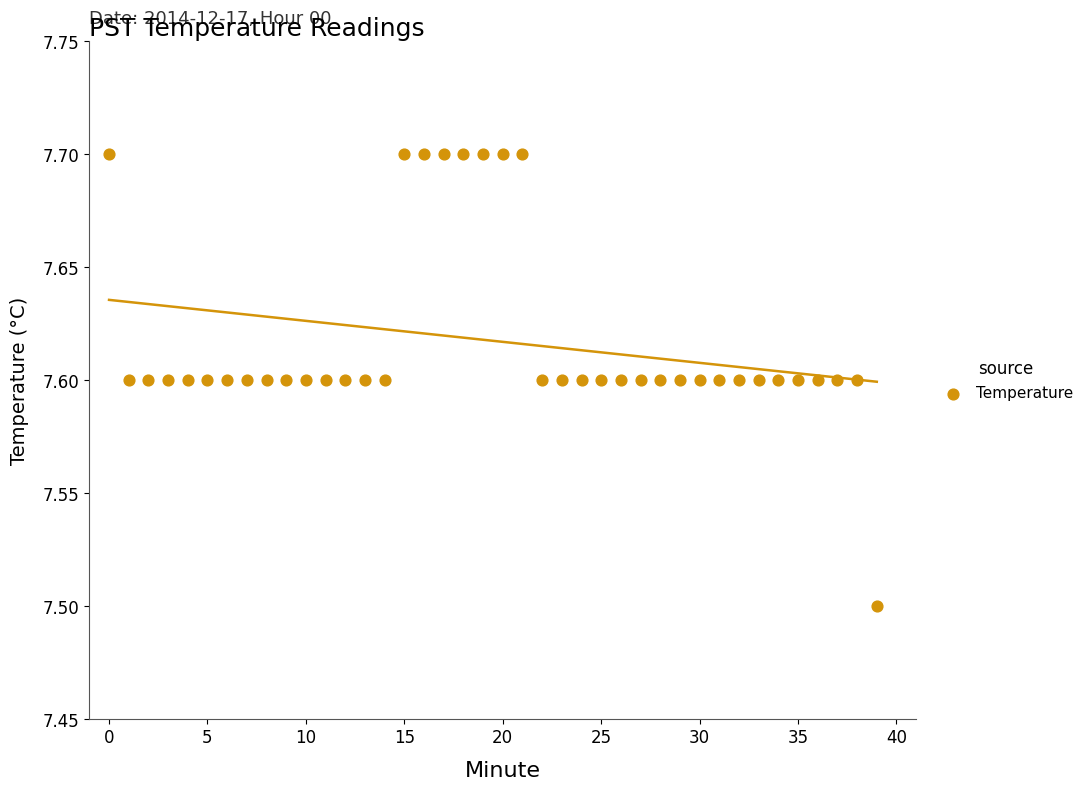

What Y value in the scatter plot is closest to 7?

7.5